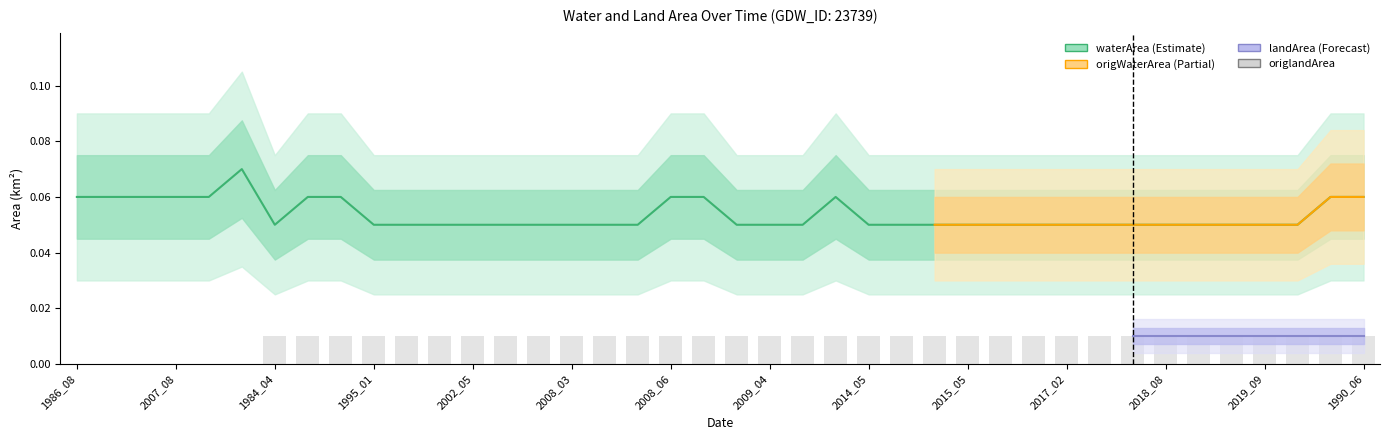

The origlandArea series shows -0.0 at 2006_07. True or false?

False